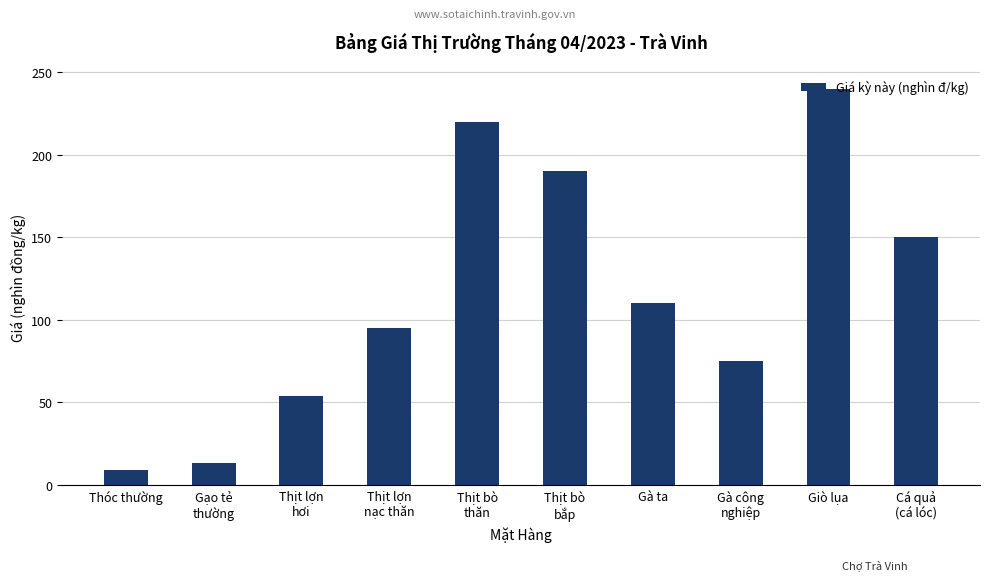

At which category does the chart reach its minimum across all series?

Thóc thường